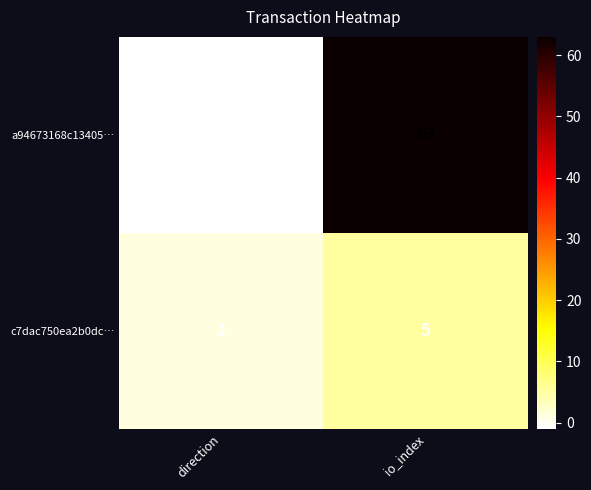

Which label corresponds to the smallest value in the chart?

direction